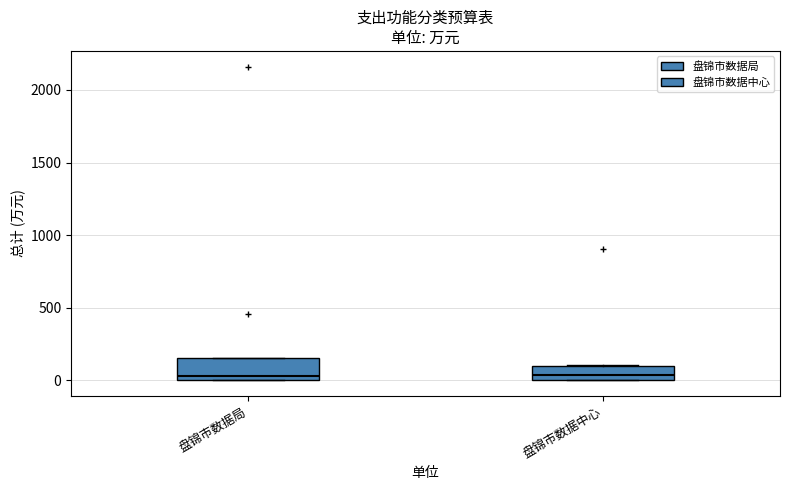

Which box is the tallest, from its lower edge to its upper edge?

盘锦市数据局